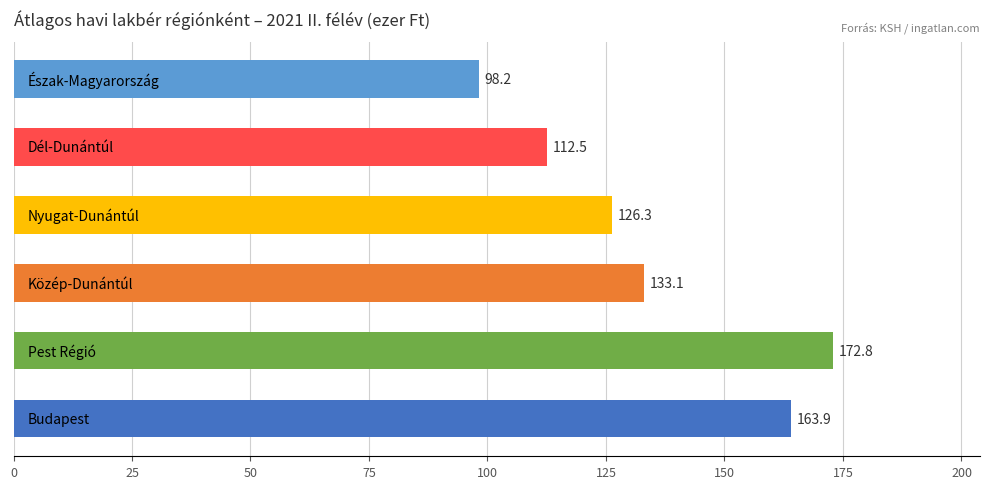

What is the average value?

134.5